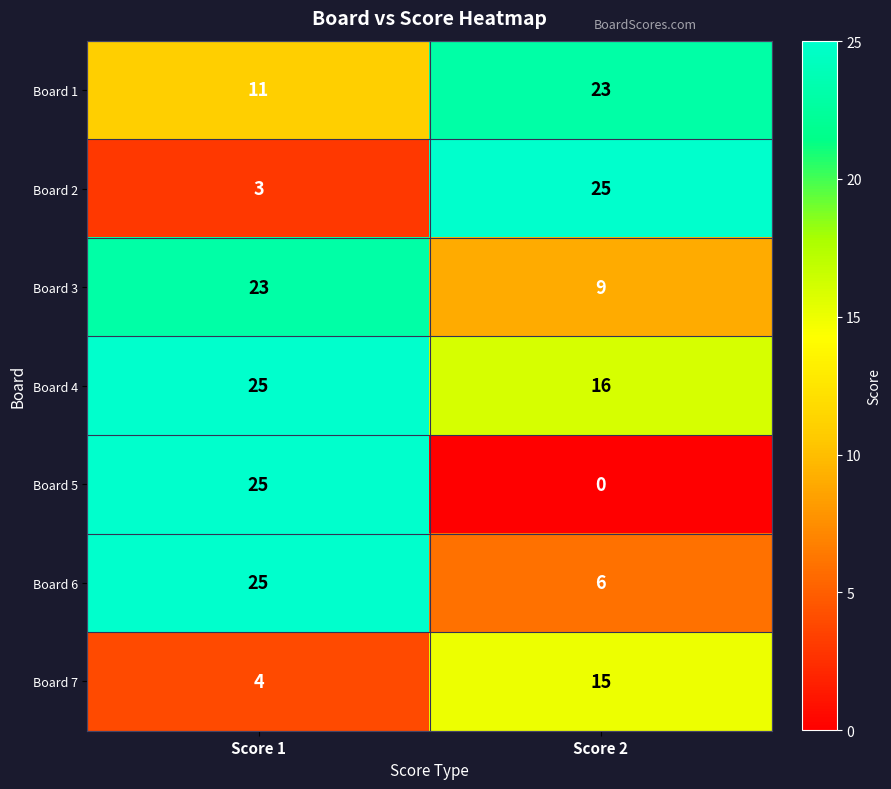

At which category is the sum across all series the highest?

Score 1